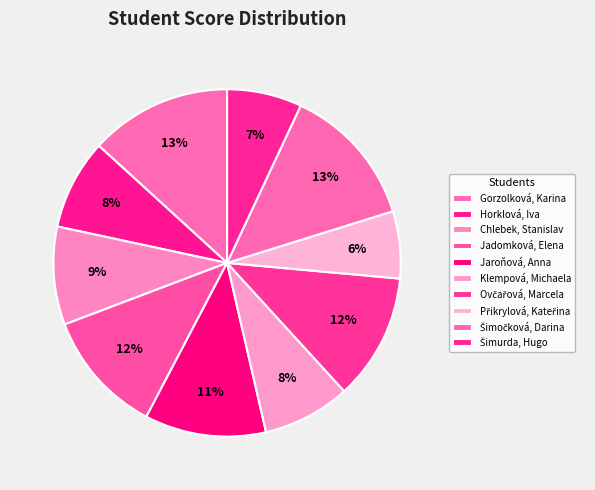

To the nearest percent, what is the difference between the largest and smallest slice percentages?

7%